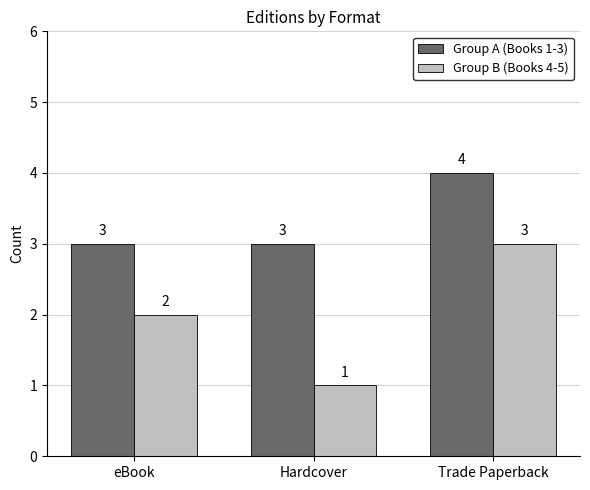

Which series has the widest spread of values?

Group B (Books 4-5)